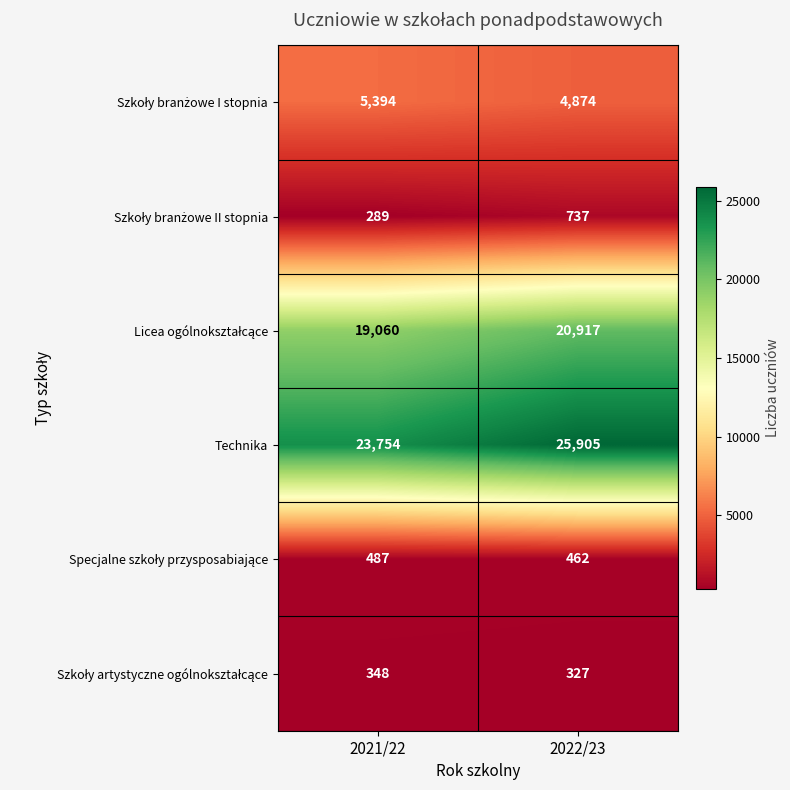

What is the smallest value displayed?

289